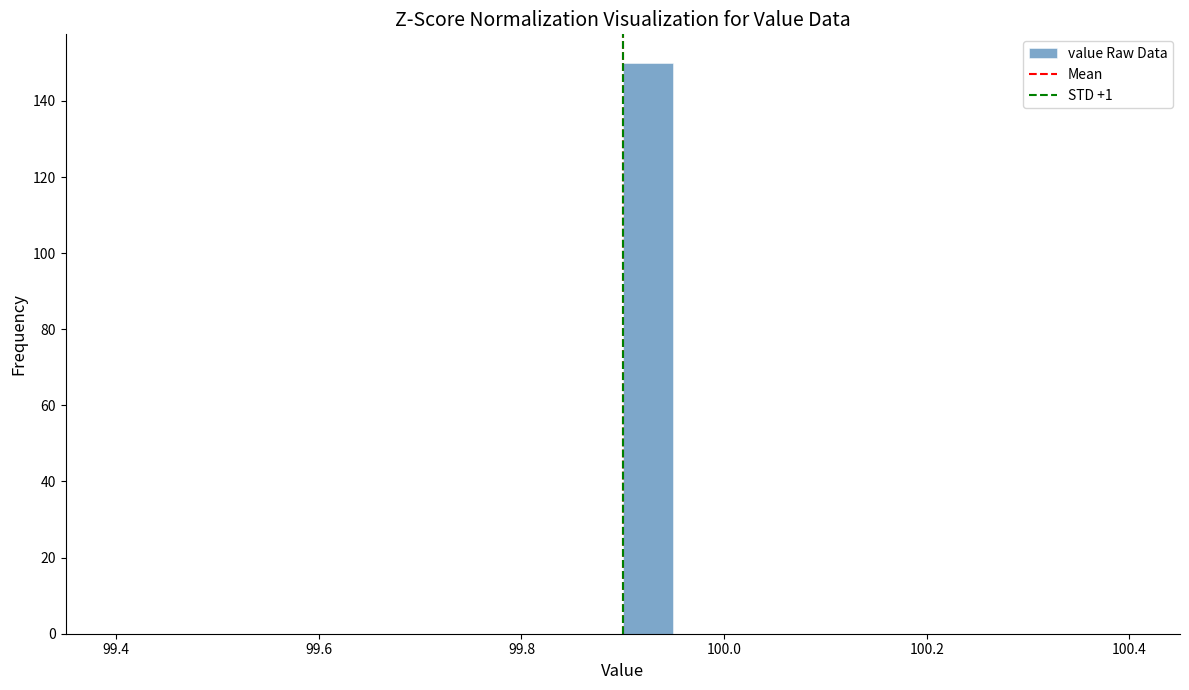

Read against the x-axis, roughly where is the centre of the tallest bar?

99.92